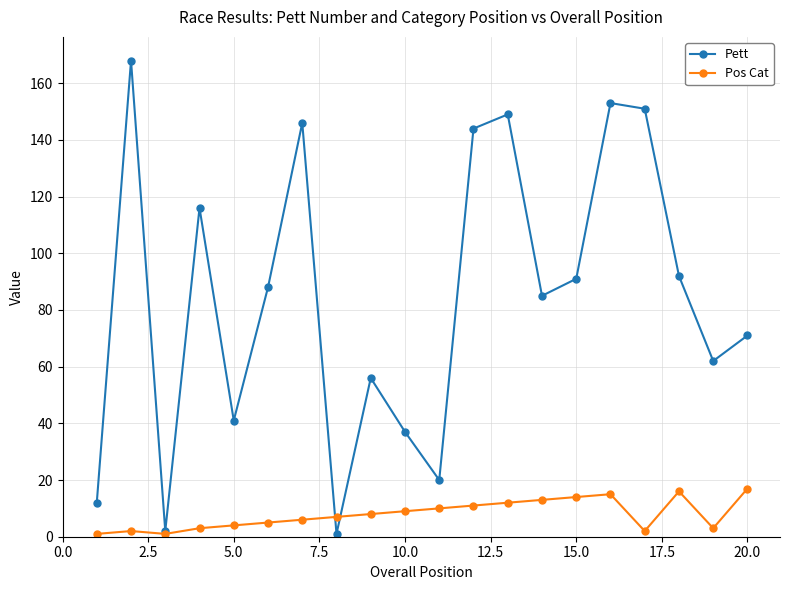

Which series has the widest spread of values?

Pett